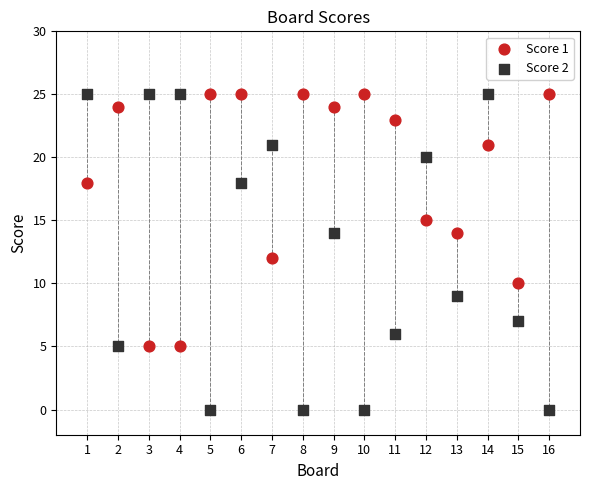

What are all the series names shown in the legend?

Score 1, Score 2